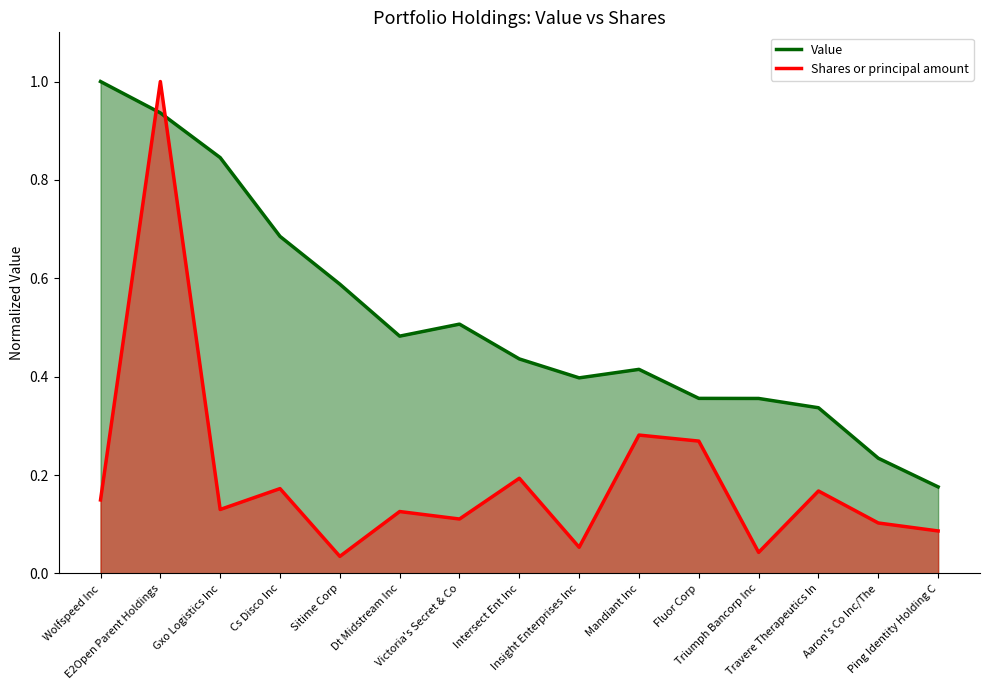

How many interior local valleys does the Value series have?

2